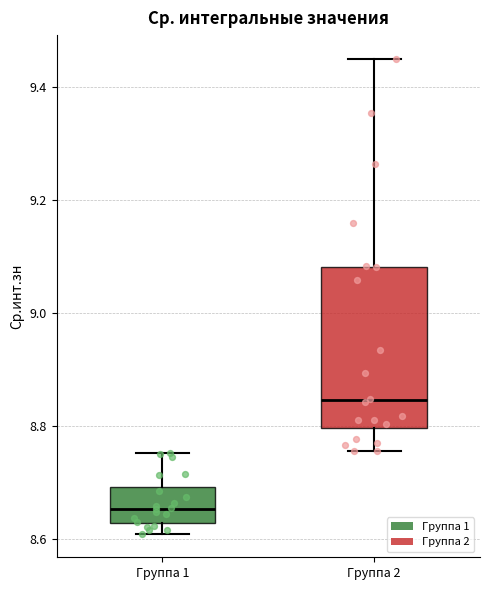

Reading left to right, read every box against the y-axis: the position of its median line, the range the box covers, and the ends of its whiskers. The values are not printed on the chart, so give them approximately, as read against the axis.

Группа 1: median 8.66, box 8.62 to 8.70, whiskers 8.60 to 8.76
Группа 2: median 8.84, box 8.80 to 9.08, whiskers 8.76 to 9.44